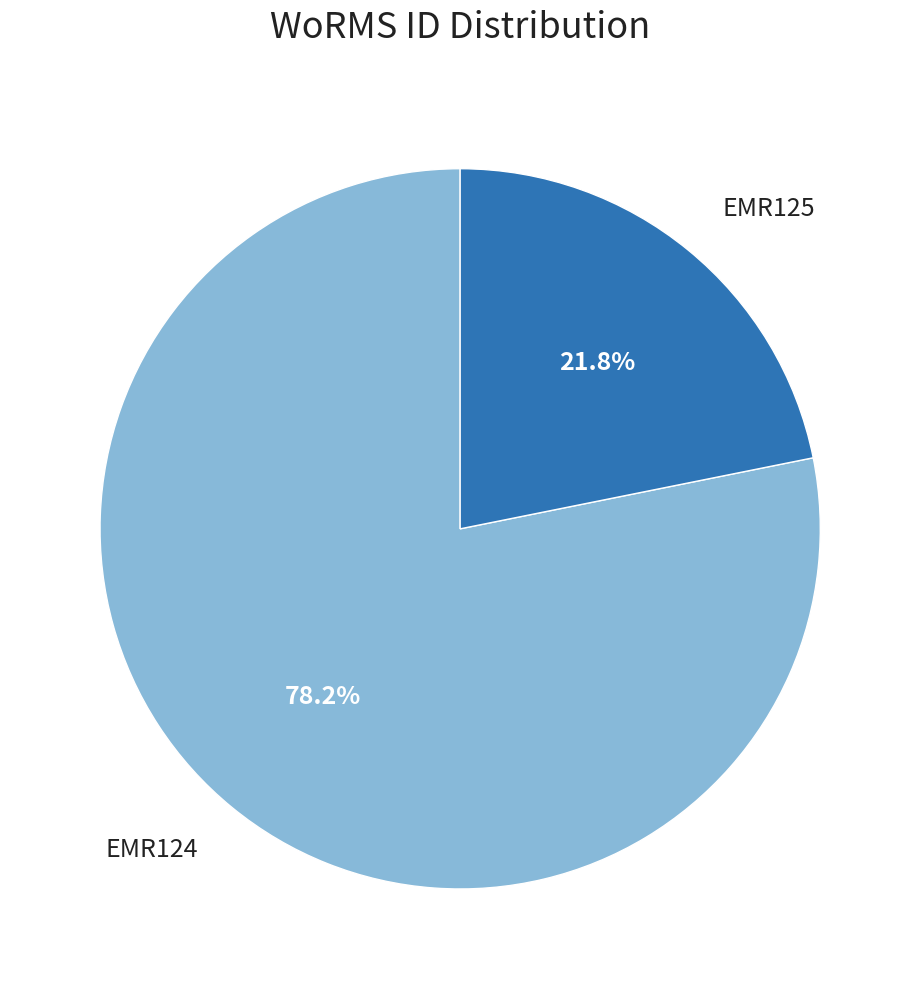

How many segments does this pie chart have?

2